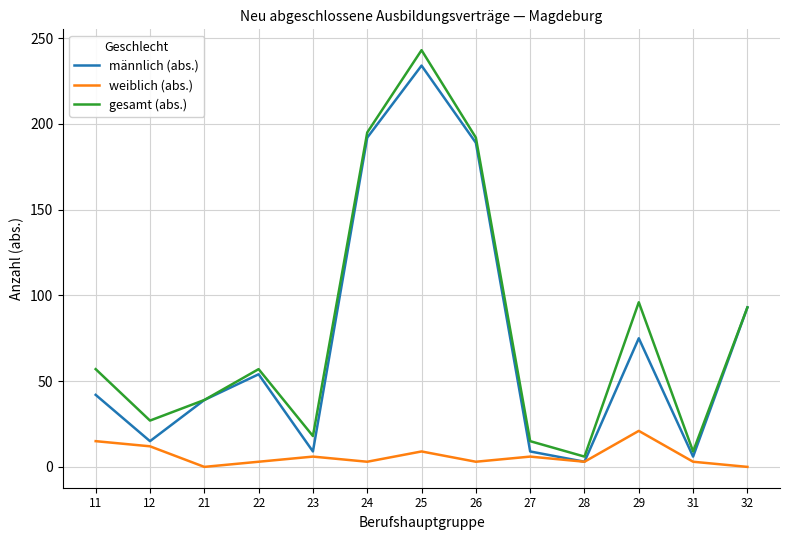

What is the spread (max minus min) of values at 28?

3